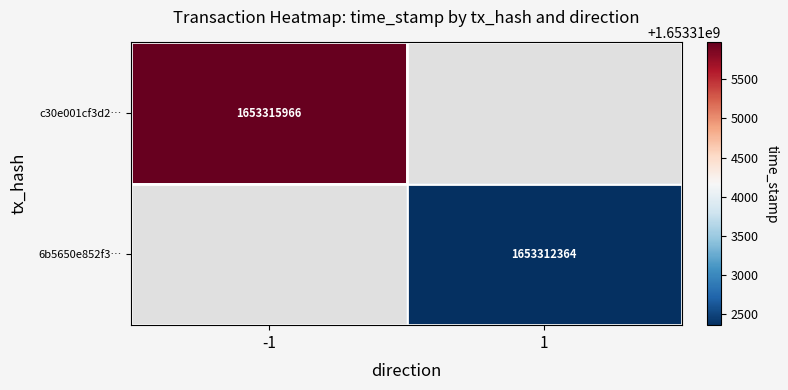

The value of 6b5650e852f3… at 1 is 2301941939. True or false?

False